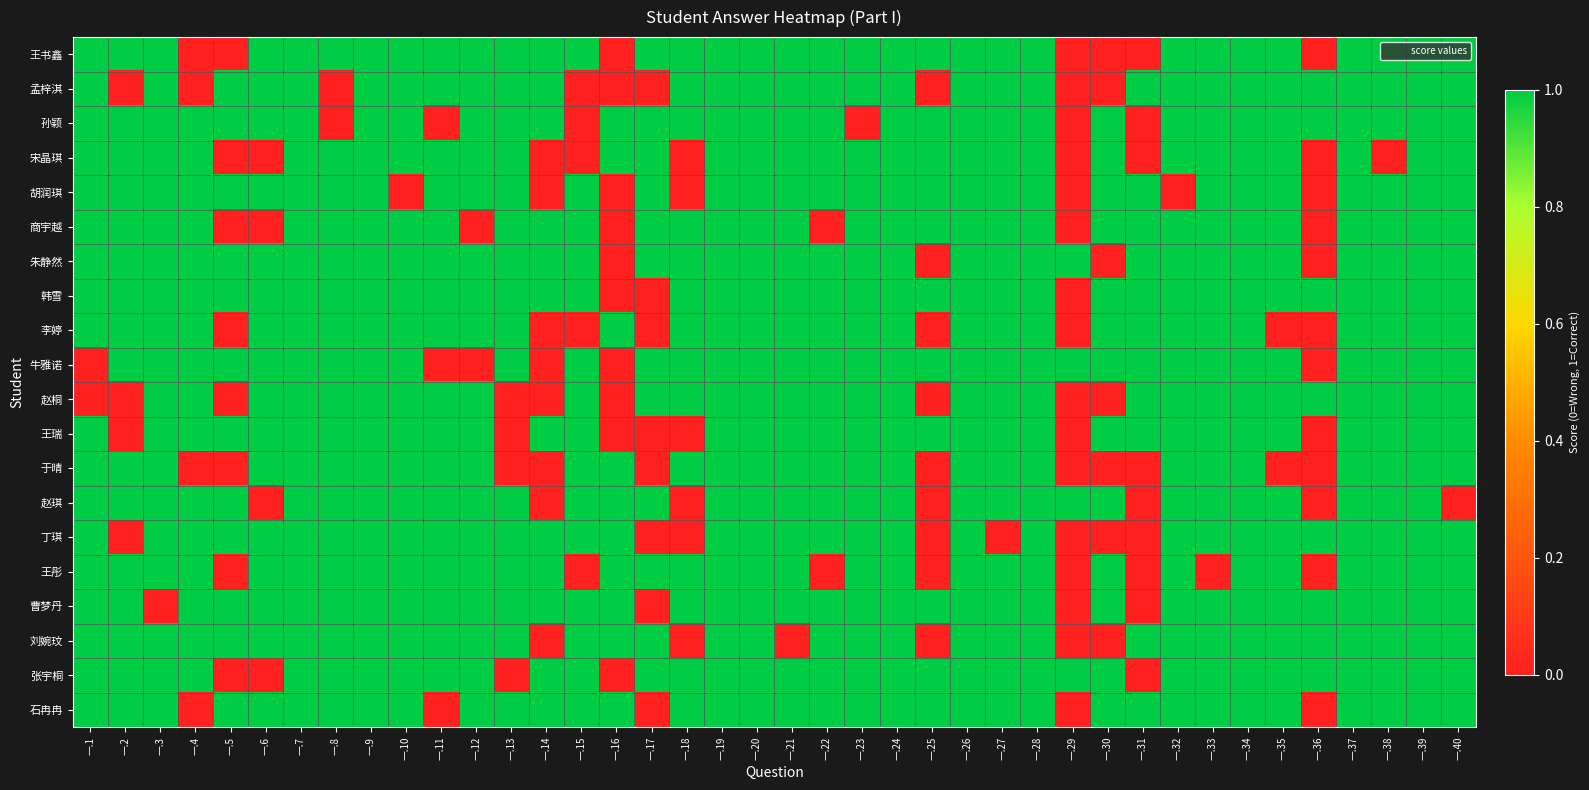

Reading right to left, extract all data points from this chart.

王书鑫: 一.40=1	一.39=1	一.38=1	一.37=1	一.36=0	一.35=1	一.34=1	一.33=1	一.32=1	一.31=0	一.30=0	一.29=0	一.28=1	一.27=1	一.26=1	一.25=1	一.24=1	一.23=1	一.22=1	一.21=1	一.20=1	一.19=1	一.18=1	一.17=1	一.16=0	一.15=1	一.14=1	一.13=1	一.12=1	一.11=1	一.10=1	一.9=1	一.8=1	一.7=1	一.6=1	一.5=0	一.4=0	一.3=1	一.2=1	一.1=1
孟梓淇: 一.40=1	一.39=1	一.38=1	一.37=1	一.36=1	一.35=1	一.34=1	一.33=1	一.32=1	一.31=1	一.30=0	一.29=0	一.28=1	一.27=1	一.26=1	一.25=0	一.24=1	一.23=1	一.22=1	一.21=1	一.20=1	一.19=1	一.18=1	一.17=0	一.16=0	一.15=0	一.14=1	一.13=1	一.12=1	一.11=1	一.10=1	一.9=1	一.8=0	一.7=1	一.6=1	一.5=1	一.4=0	一.3=1	一.2=0	一.1=1
孙颖: 一.40=1	一.39=1	一.38=1	一.37=1	一.36=1	一.35=1	一.34=1	一.33=1	一.32=1	一.31=0	一.30=1	一.29=0	一.28=1	一.27=1	一.26=1	一.25=1	一.24=1	一.23=0	一.22=1	一.21=1	一.20=1	一.19=1	一.18=1	一.17=1	一.16=1	一.15=0	一.14=1	一.13=1	一.12=1	一.11=0	一.10=1	一.9=1	一.8=0	一.7=1	一.6=1	一.5=1	一.4=1	一.3=1	一.2=1	一.1=1
宋晶琪: 一.40=1	一.39=1	一.38=0	一.37=1	一.36=0	一.35=1	一.34=1	一.33=1	一.32=1	一.31=0	一.30=1	一.29=0	一.28=1	一.27=1	一.26=1	一.25=1	一.24=1	一.23=1	一.22=1	一.21=1	一.20=1	一.19=1	一.18=0	一.17=1	一.16=1	一.15=0	一.14=0	一.13=1	一.12=1	一.11=1	一.10=1	一.9=1	一.8=1	一.7=1	一.6=0	一.5=0	一.4=1	一.3=1	一.2=1	一.1=1
胡润琪: 一.40=1	一.39=1	一.38=1	一.37=1	一.36=0	一.35=1	一.34=1	一.33=1	一.32=0	一.31=1	一.30=1	一.29=0	一.28=1	一.27=1	一.26=1	一.25=1	一.24=1	一.23=1	一.22=1	一.21=1	一.20=1	一.19=1	一.18=0	一.17=1	一.16=0	一.15=1	一.14=0	一.13=1	一.12=1	一.11=1	一.10=0	一.9=1	一.8=1	一.7=1	一.6=1	一.5=1	一.4=1	一.3=1	一.2=1	一.1=1
商宇越: 一.40=1	一.39=1	一.38=1	一.37=1	一.36=0	一.35=1	一.34=1	一.33=1	一.32=1	一.31=1	一.30=1	一.29=0	一.28=1	一.27=1	一.26=1	一.25=1	一.24=1	一.23=1	一.22=0	一.21=1	一.20=1	一.19=1	一.18=1	一.17=1	一.16=0	一.15=1	一.14=1	一.13=1	一.12=0	一.11=1	一.10=1	一.9=1	一.8=1	一.7=1	一.6=0	一.5=0	一.4=1	一.3=1	一.2=1	一.1=1
朱静然: 一.40=1	一.39=1	一.38=1	一.37=1	一.36=0	一.35=1	一.34=1	一.33=1	一.32=1	一.31=1	一.30=0	一.29=1	一.28=1	一.27=1	一.26=1	一.25=0	一.24=1	一.23=1	一.22=1	一.21=1	一.20=1	一.19=1	一.18=1	一.17=1	一.16=0	一.15=1	一.14=1	一.13=1	一.12=1	一.11=1	一.10=1	一.9=1	一.8=1	一.7=1	一.6=1	一.5=1	一.4=1	一.3=1	一.2=1	一.1=1
韩雪: 一.40=1	一.39=1	一.38=1	一.37=1	一.36=1	一.35=1	一.34=1	一.33=1	一.32=1	一.31=1	一.30=1	一.29=0	一.28=1	一.27=1	一.26=1	一.25=1	一.24=1	一.23=1	一.22=1	一.21=1	一.20=1	一.19=1	一.18=1	一.17=0	一.16=0	一.15=1	一.14=1	一.13=1	一.12=1	一.11=1	一.10=1	一.9=1	一.8=1	一.7=1	一.6=1	一.5=1	一.4=1	一.3=1	一.2=1	一.1=1
李婷: 一.40=1	一.39=1	一.38=1	一.37=1	一.36=0	一.35=0	一.34=1	一.33=1	一.32=1	一.31=1	一.30=1	一.29=0	一.28=1	一.27=1	一.26=1	一.25=0	一.24=1	一.23=1	一.22=1	一.21=1	一.20=1	一.19=1	一.18=1	一.17=0	一.16=1	一.15=0	一.14=0	一.13=1	一.12=1	一.11=1	一.10=1	一.9=1	一.8=1	一.7=1	一.6=1	一.5=0	一.4=1	一.3=1	一.2=1	一.1=1
牛雅诺: 一.40=1	一.39=1	一.38=1	一.37=1	一.36=0	一.35=1	一.34=1	一.33=1	一.32=1	一.31=1	一.30=1	一.29=1	一.28=1	一.27=1	一.26=1	一.25=1	一.24=1	一.23=1	一.22=1	一.21=1	一.20=1	一.19=1	一.18=1	一.17=1	一.16=0	一.15=1	一.14=0	一.13=1	一.12=0	一.11=0	一.10=1	一.9=1	一.8=1	一.7=1	一.6=1	一.5=1	一.4=1	一.3=1	一.2=1	一.1=0
赵桐: 一.40=1	一.39=1	一.38=1	一.37=1	一.36=1	一.35=1	一.34=1	一.33=1	一.32=1	一.31=1	一.30=0	一.29=0	一.28=1	一.27=1	一.26=1	一.25=0	一.24=1	一.23=1	一.22=1	一.21=1	一.20=1	一.19=1	一.18=1	一.17=1	一.16=0	一.15=1	一.14=0	一.13=0	一.12=1	一.11=1	一.10=1	一.9=1	一.8=1	一.7=1	一.6=1	一.5=0	一.4=1	一.3=1	一.2=0	一.1=0
王瑞: 一.40=1	一.39=1	一.38=1	一.37=1	一.36=0	一.35=1	一.34=1	一.33=1	一.32=1	一.31=1	一.30=1	一.29=0	一.28=1	一.27=1	一.26=1	一.25=1	一.24=1	一.23=1	一.22=1	一.21=1	一.20=1	一.19=1	一.18=0	一.17=0	一.16=0	一.15=1	一.14=1	一.13=0	一.12=1	一.11=1	一.10=1	一.9=1	一.8=1	一.7=1	一.6=1	一.5=1	一.4=1	一.3=1	一.2=0	一.1=1
于晴: 一.40=1	一.39=1	一.38=1	一.37=1	一.36=0	一.35=0	一.34=1	一.33=1	一.32=1	一.31=0	一.30=0	一.29=0	一.28=1	一.27=1	一.26=1	一.25=0	一.24=1	一.23=1	一.22=1	一.21=1	一.20=1	一.19=1	一.18=1	一.17=0	一.16=1	一.15=1	一.14=0	一.13=0	一.12=1	一.11=1	一.10=1	一.9=1	一.8=1	一.7=1	一.6=1	一.5=0	一.4=0	一.3=1	一.2=1	一.1=1
赵琪: 一.40=0	一.39=1	一.38=1	一.37=1	一.36=0	一.35=1	一.34=1	一.33=1	一.32=1	一.31=0	一.30=1	一.29=1	一.28=1	一.27=1	一.26=1	一.25=0	一.24=1	一.23=1	一.22=1	一.21=1	一.20=1	一.19=1	一.18=0	一.17=1	一.16=1	一.15=1	一.14=0	一.13=1	一.12=1	一.11=1	一.10=1	一.9=1	一.8=1	一.7=1	一.6=0	一.5=1	一.4=1	一.3=1	一.2=1	一.1=1
丁琪: 一.40=1	一.39=1	一.38=1	一.37=1	一.36=1	一.35=1	一.34=1	一.33=1	一.32=1	一.31=0	一.30=0	一.29=0	一.28=1	一.27=0	一.26=1	一.25=0	一.24=1	一.23=1	一.22=1	一.21=1	一.20=1	一.19=1	一.18=0	一.17=0	一.16=1	一.15=1	一.14=1	一.13=1	一.12=1	一.11=1	一.10=1	一.9=1	一.8=1	一.7=1	一.6=1	一.5=1	一.4=1	一.3=1	一.2=0	一.1=1
王彤: 一.40=1	一.39=1	一.38=1	一.37=1	一.36=0	一.35=1	一.34=1	一.33=0	一.32=1	一.31=0	一.30=1	一.29=0	一.28=1	一.27=1	一.26=1	一.25=0	一.24=1	一.23=1	一.22=0	一.21=1	一.20=1	一.19=1	一.18=1	一.17=1	一.16=1	一.15=0	一.14=1	一.13=1	一.12=1	一.11=1	一.10=1	一.9=1	一.8=1	一.7=1	一.6=1	一.5=0	一.4=1	一.3=1	一.2=1	一.1=1
曹梦丹: 一.40=1	一.39=1	一.38=1	一.37=1	一.36=1	一.35=1	一.34=1	一.33=1	一.32=1	一.31=0	一.30=1	一.29=0	一.28=1	一.27=1	一.26=1	一.25=1	一.24=1	一.23=1	一.22=1	一.21=1	一.20=1	一.19=1	一.18=1	一.17=0	一.16=1	一.15=1	一.14=1	一.13=1	一.12=1	一.11=1	一.10=1	一.9=1	一.8=1	一.7=1	一.6=1	一.5=1	一.4=1	一.3=0	一.2=1	一.1=1
刘婉玟: 一.40=1	一.39=1	一.38=1	一.37=1	一.36=1	一.35=1	一.34=1	一.33=1	一.32=1	一.31=1	一.30=0	一.29=0	一.28=1	一.27=1	一.26=1	一.25=0	一.24=1	一.23=1	一.22=1	一.21=0	一.20=1	一.19=1	一.18=0	一.17=1	一.16=1	一.15=1	一.14=0	一.13=1	一.12=1	一.11=1	一.10=1	一.9=1	一.8=1	一.7=1	一.6=1	一.5=1	一.4=1	一.3=1	一.2=1	一.1=1
张宇桐: 一.40=1	一.39=1	一.38=1	一.37=1	一.36=1	一.35=1	一.34=1	一.33=1	一.32=1	一.31=0	一.30=1	一.29=1	一.28=1	一.27=1	一.26=1	一.25=1	一.24=1	一.23=1	一.22=1	一.21=1	一.20=1	一.19=1	一.18=1	一.17=1	一.16=0	一.15=1	一.14=1	一.13=0	一.12=1	一.11=1	一.10=1	一.9=1	一.8=1	一.7=1	一.6=0	一.5=0	一.4=1	一.3=1	一.2=1	一.1=1
石冉冉: 一.40=1	一.39=1	一.38=1	一.37=1	一.36=0	一.35=1	一.34=1	一.33=1	一.32=1	一.31=1	一.30=1	一.29=0	一.28=1	一.27=1	一.26=1	一.25=1	一.24=1	一.23=1	一.22=1	一.21=1	一.20=1	一.19=1	一.18=1	一.17=0	一.16=1	一.15=1	一.14=1	一.13=1	一.12=1	一.11=0	一.10=1	一.9=1	一.8=1	一.7=1	一.6=1	一.5=1	一.4=0	一.3=1	一.2=1	一.1=1